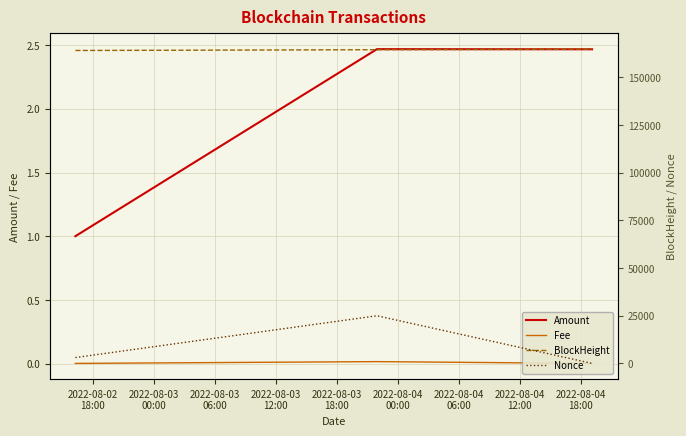

What is the spread (max minus min) of values at 2022-08-03
06:00?

164758.0